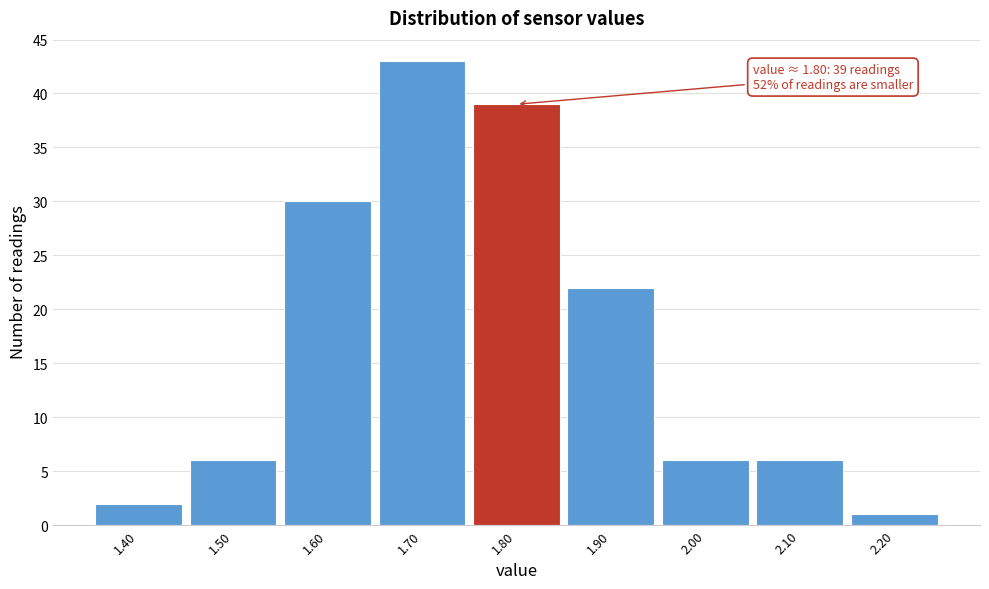

Which range on the x-axis has the tallest bar?

1.65 to 1.75